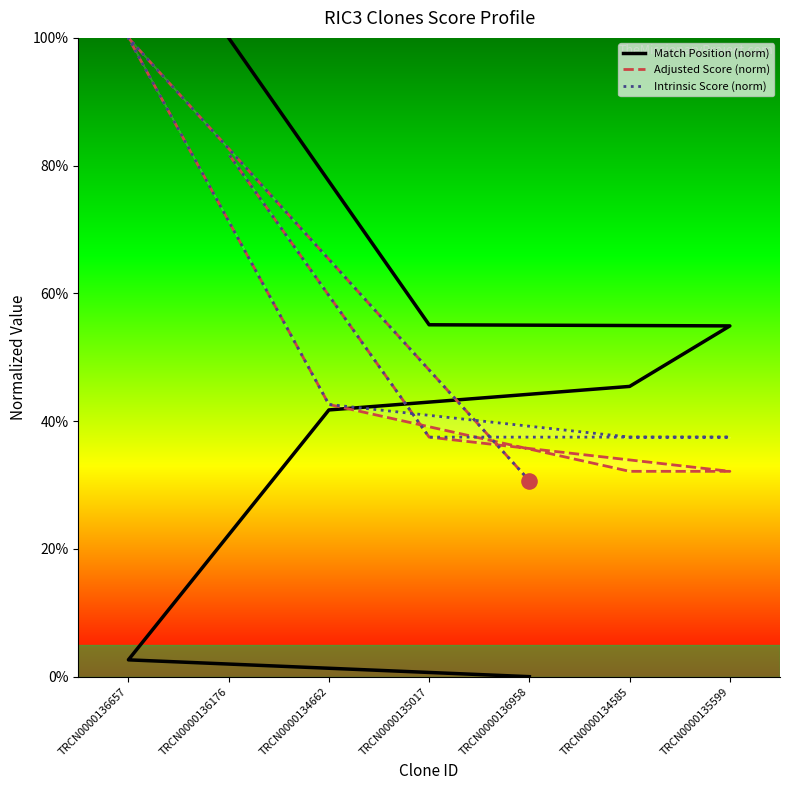

What are all the series names shown in the legend?

Match Position (norm), Adjusted Score (norm), Intrinsic Score (norm)